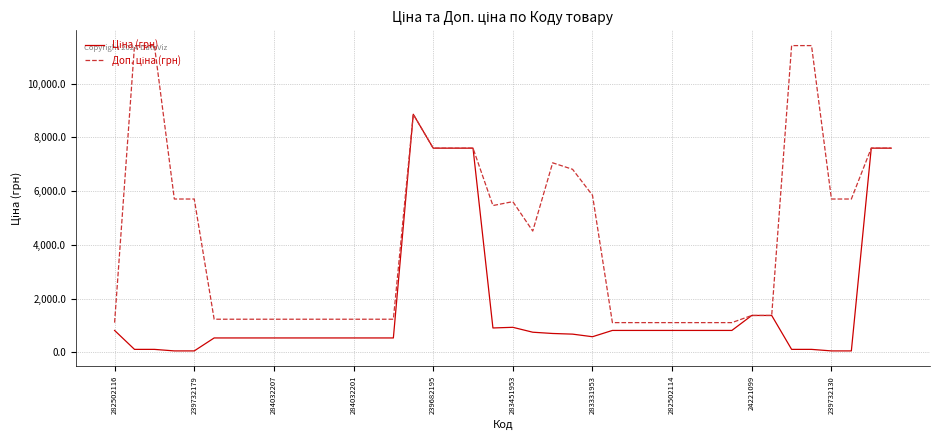

What is the maximum value shown in the chart?

11410.0